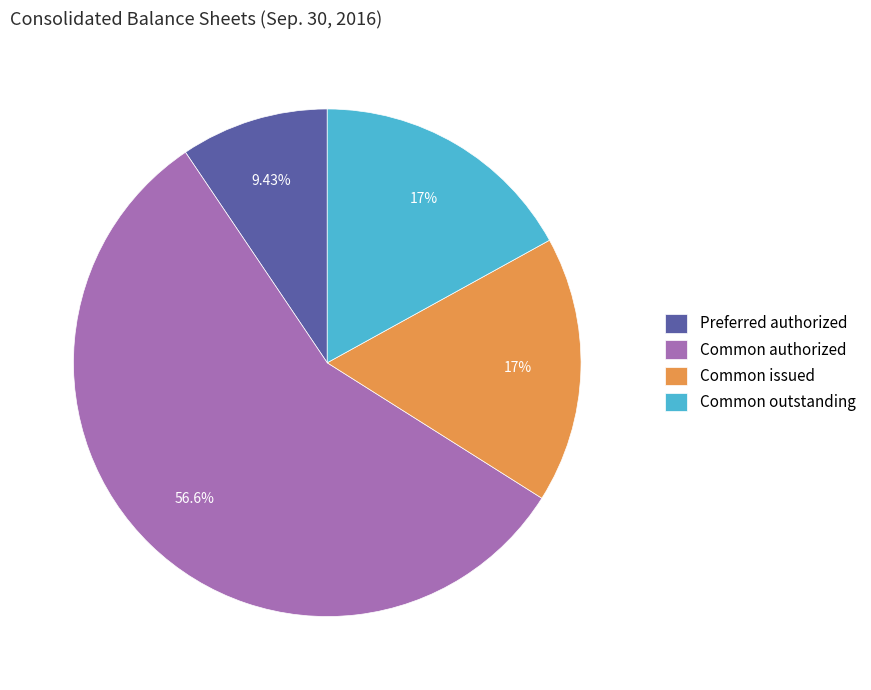

Which category has the smallest portion of the pie?

Preferred authorized